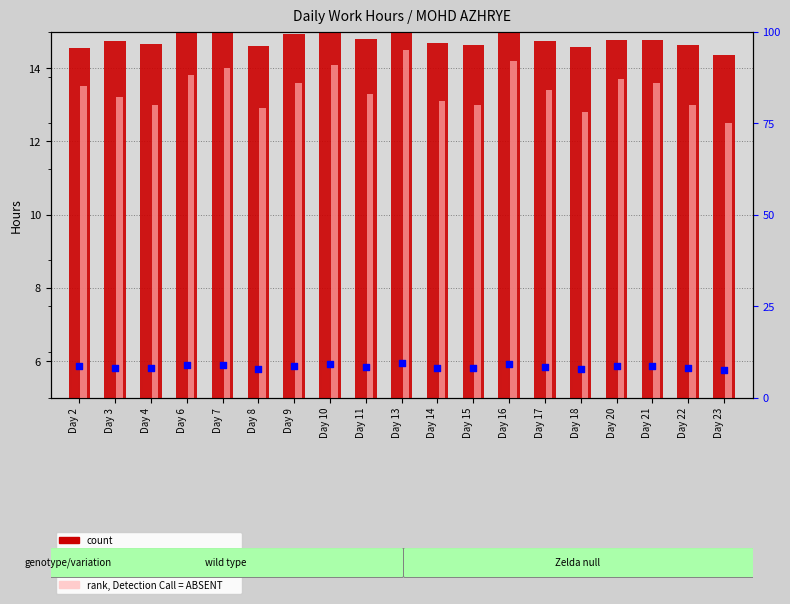

Is the value of percentile rank within the sample at Day 10 greater than the value of count at Day 8?

No